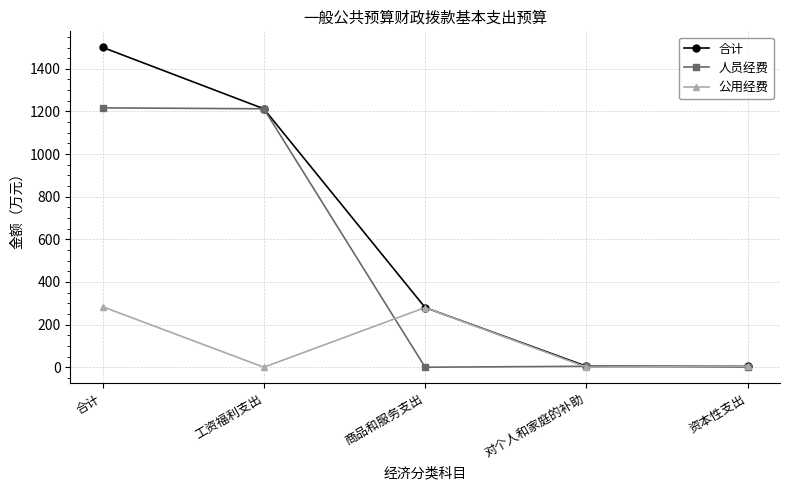

The 公用经费 series shows 0.0 at 工资福利支出. True or false?

True